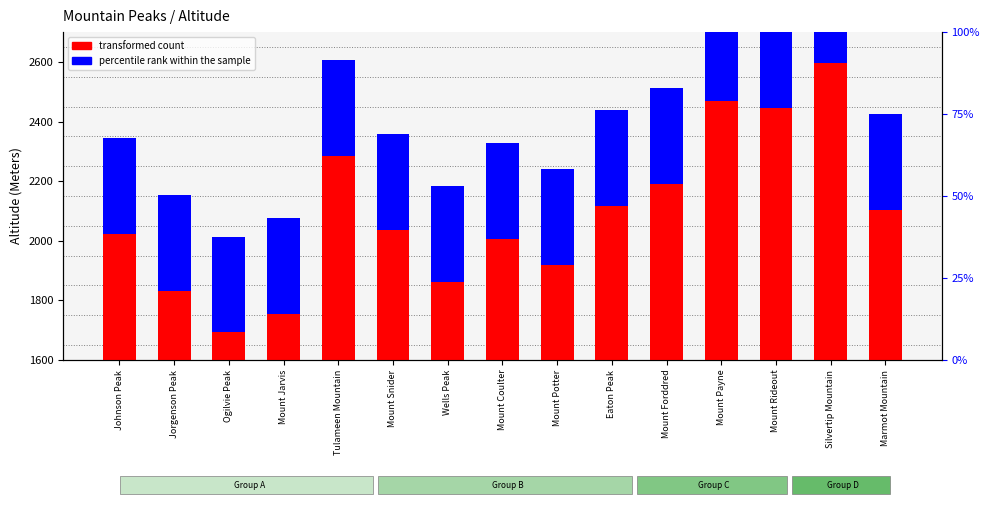

What is the difference between the maximum and second lowest values in the transformed count series?

842.0